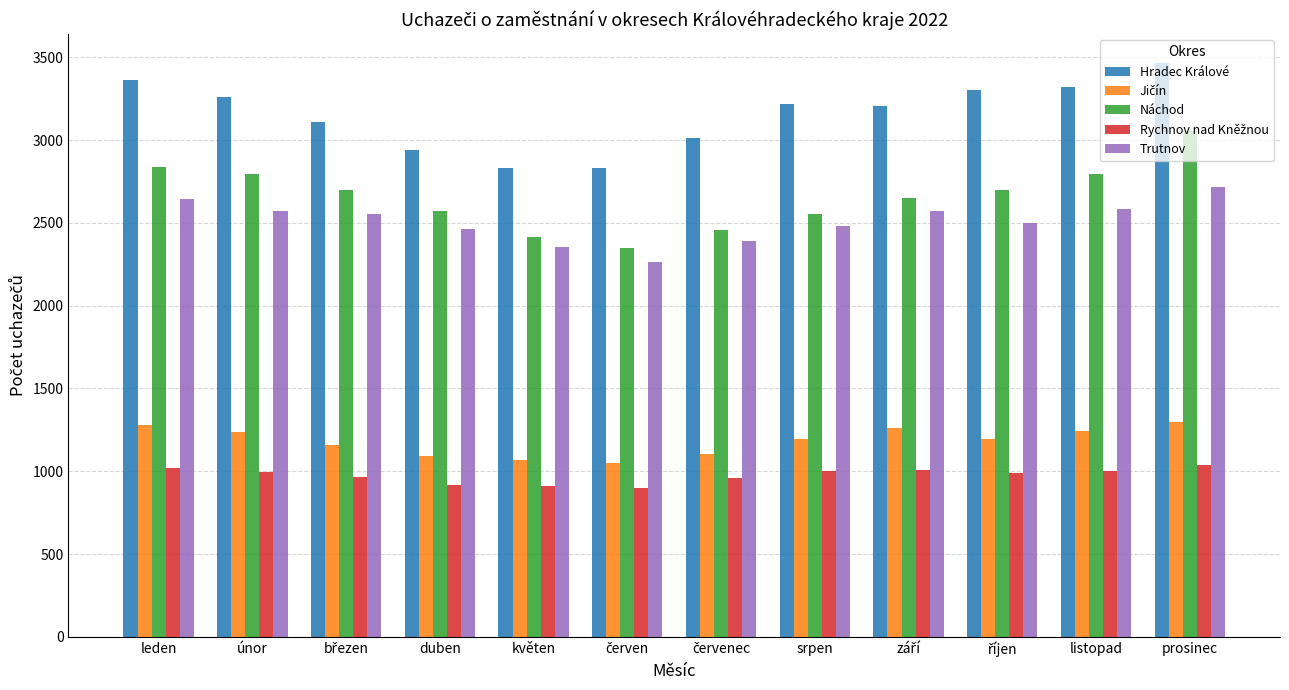

What is the total value across all series at prosinec?

11569